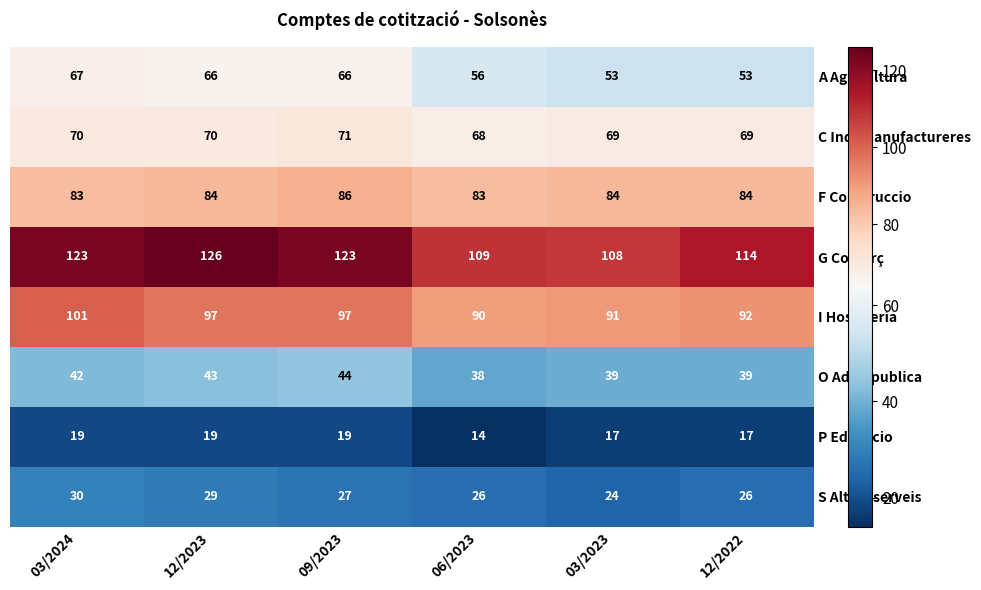

Which series has the largest range (max minus min)?

G Comerç